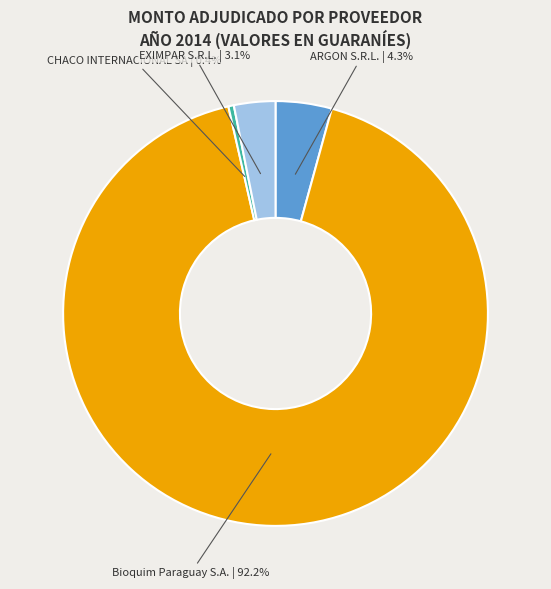

Is there any slice that represents more than half of the pie?

Yes